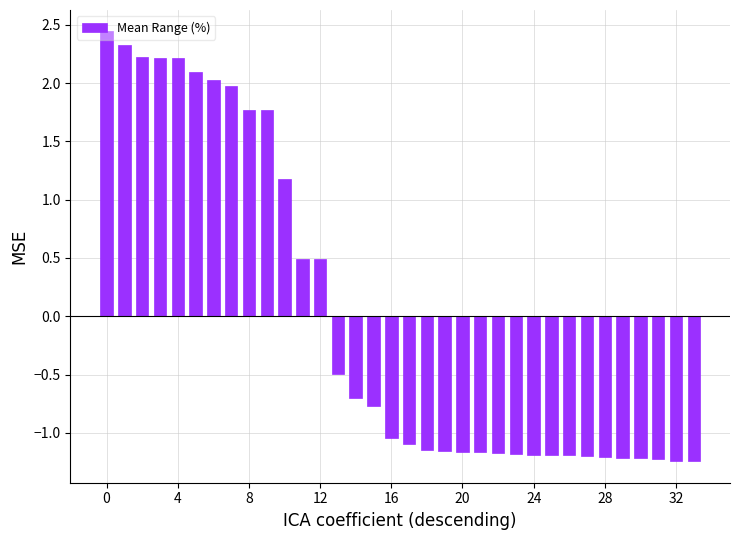

How many data points are above -1?

16